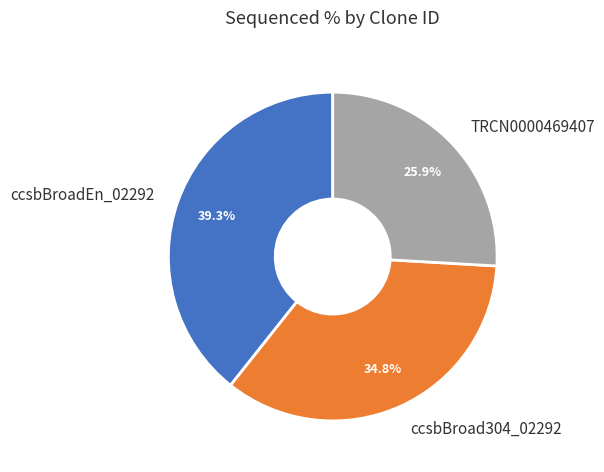

To the nearest percent, what portion does ccsbBroad304_02292 represent?

35%